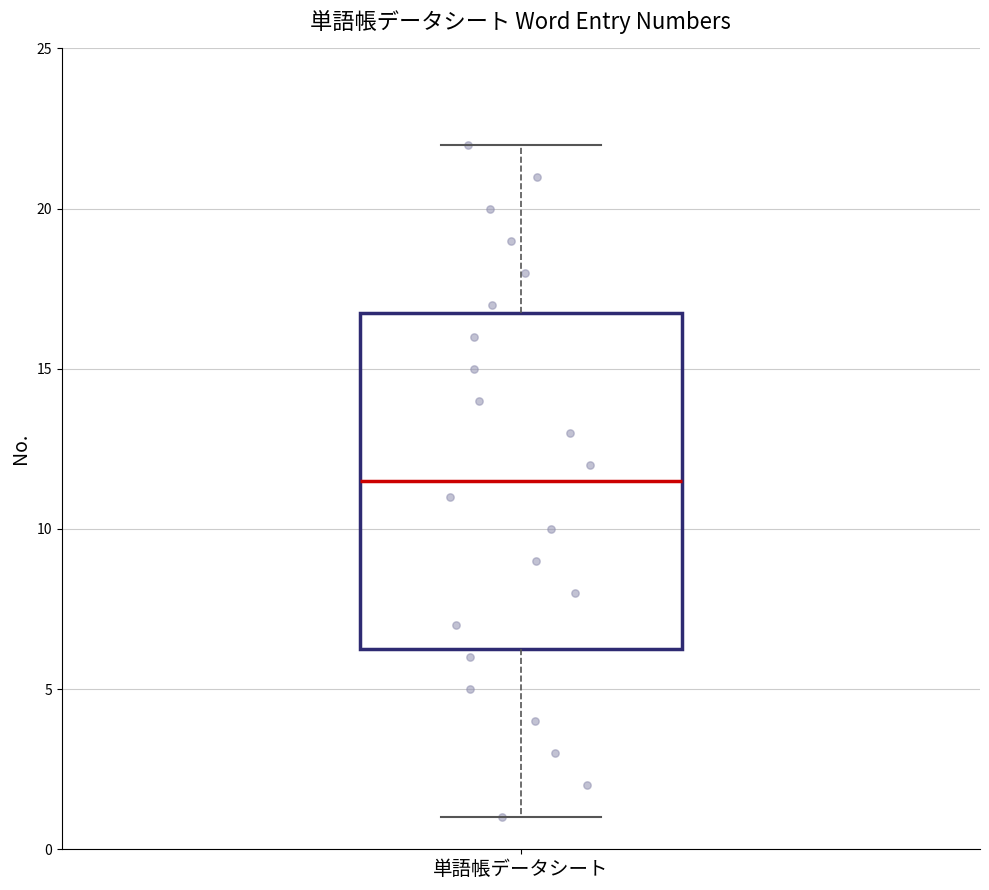

Where is the upper edge of the box for 単語帳データシート on the y-axis? The values are not printed on the chart, so give them approximately, as read against the axis.

17.0